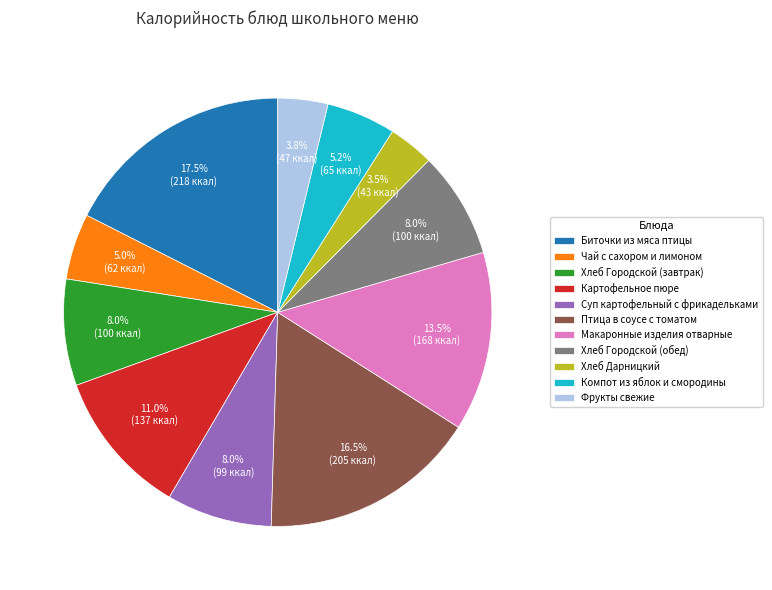

Which category has the biggest portion of the pie?

Биточки из мяса птицы